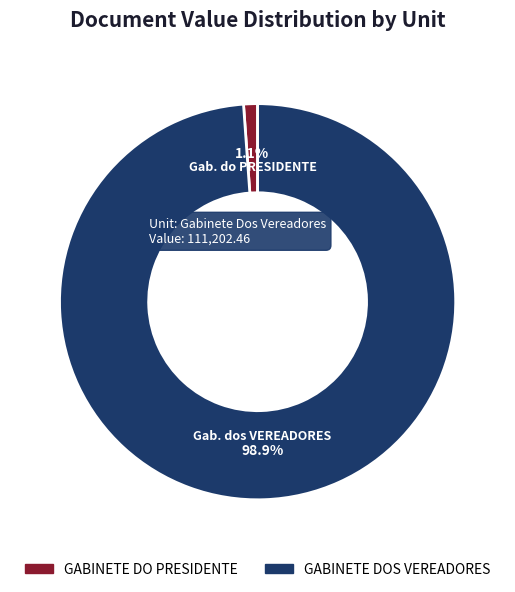

Combined, do GABINETE DO PRESIDENTE and GABINETE DOS VEREADORES account for over 50%?

Yes